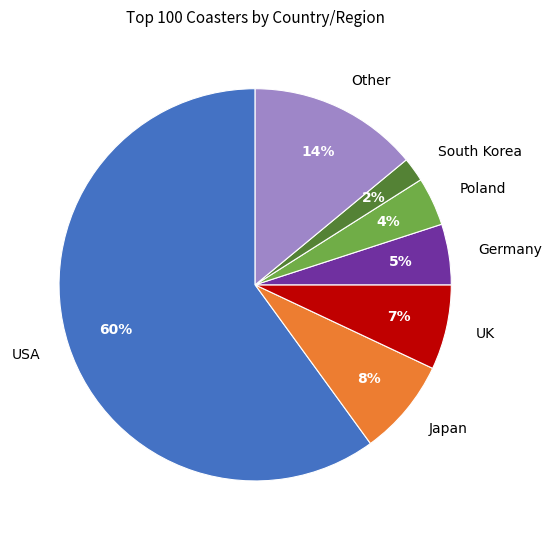

To the nearest percent, what is the combined percentage of Germany and South Korea?

7%